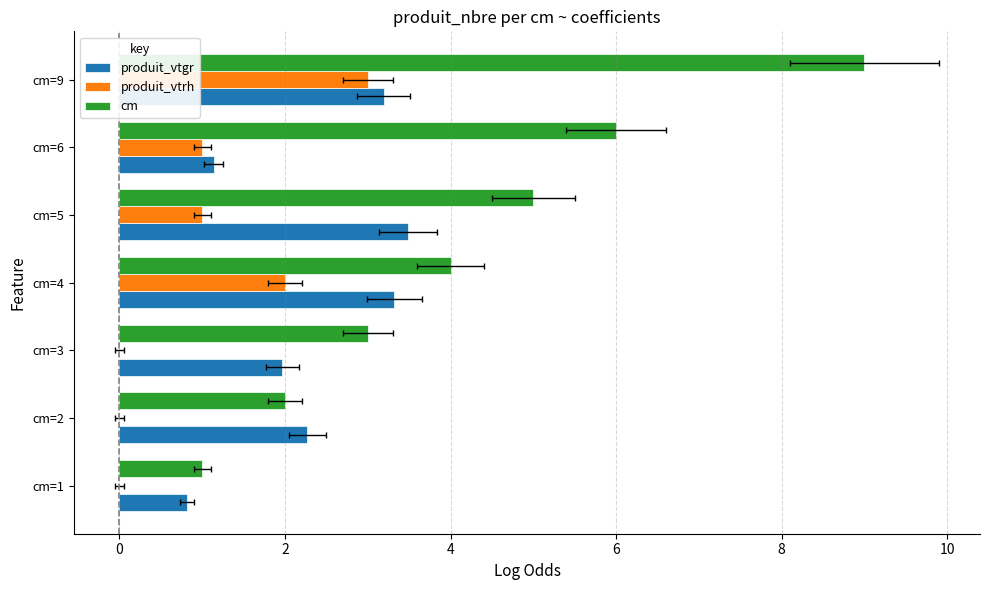

What is the difference between the second highest and minimum values in the produit_vtgr series?

2.5